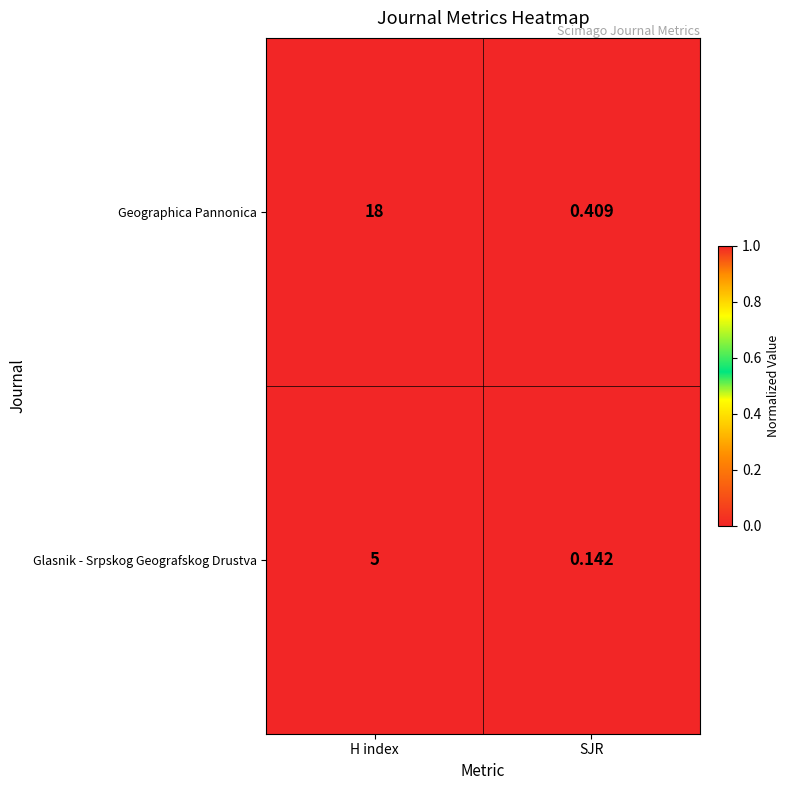

Which series has the largest range (max minus min)?

Geographica Pannonica